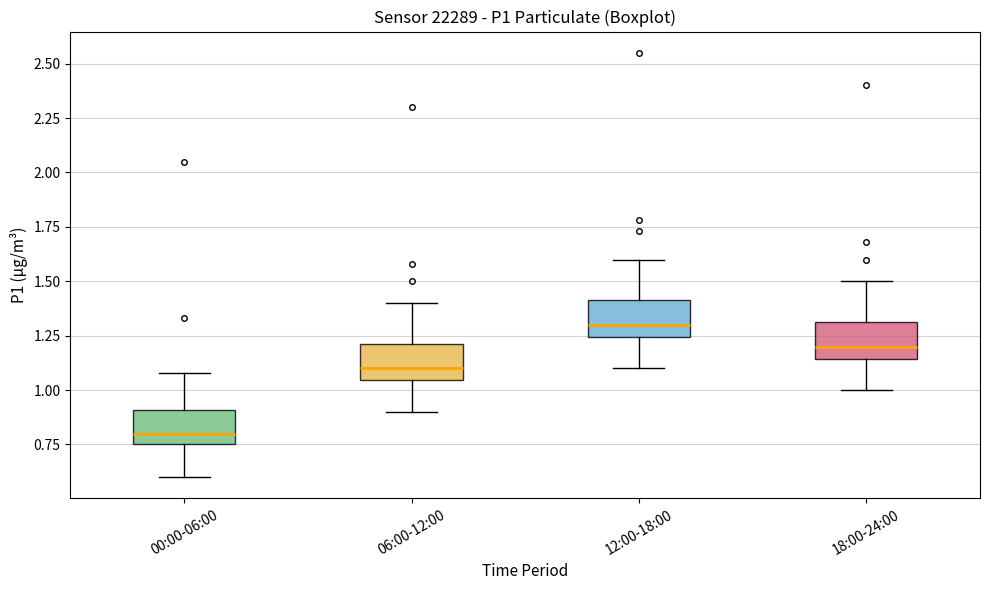

Which box's median line is the lowest?

00:00-06:00